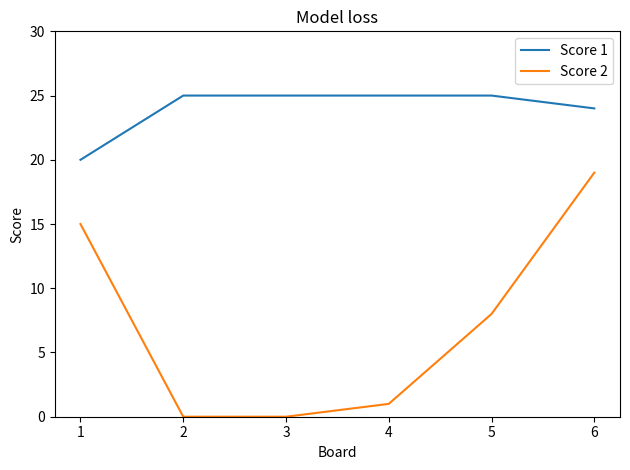

What is the difference between the highest and lowest values at 5?

17